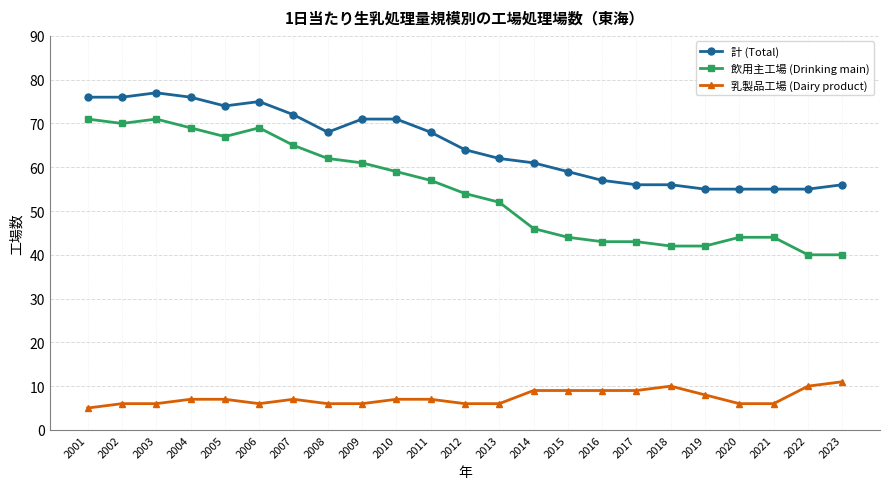

The 乳製品工場 (Dairy product) series shows 13 at 2015. True or false?

False